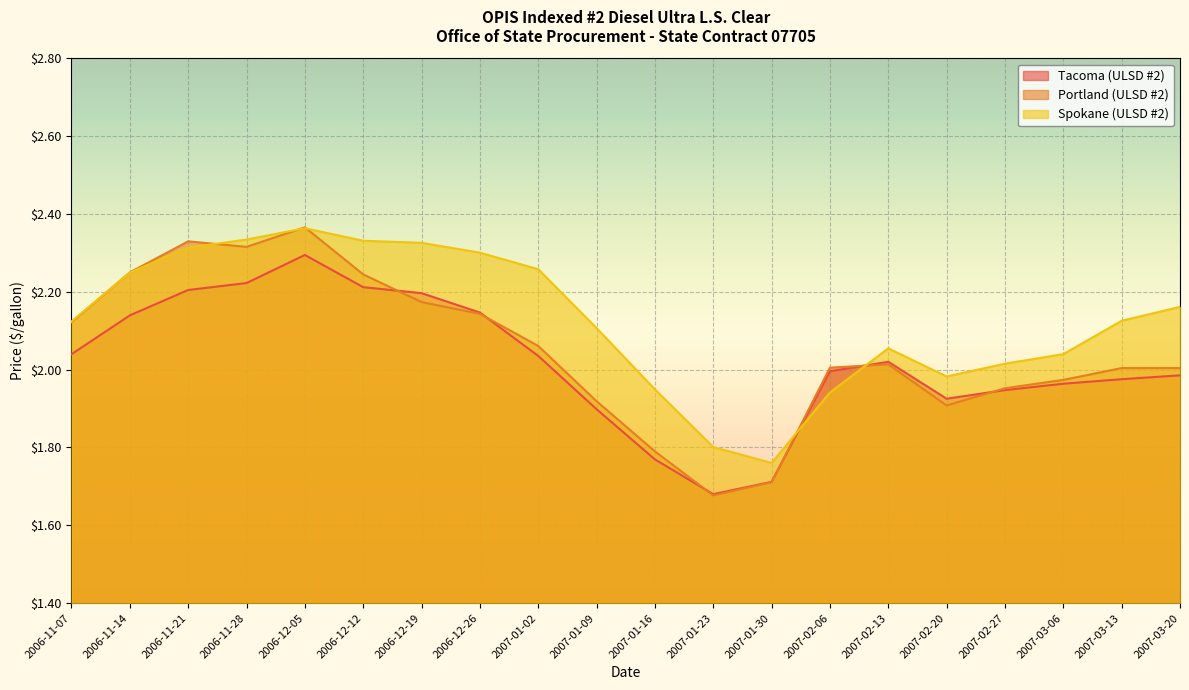

How many lines are shown in the chart?

3